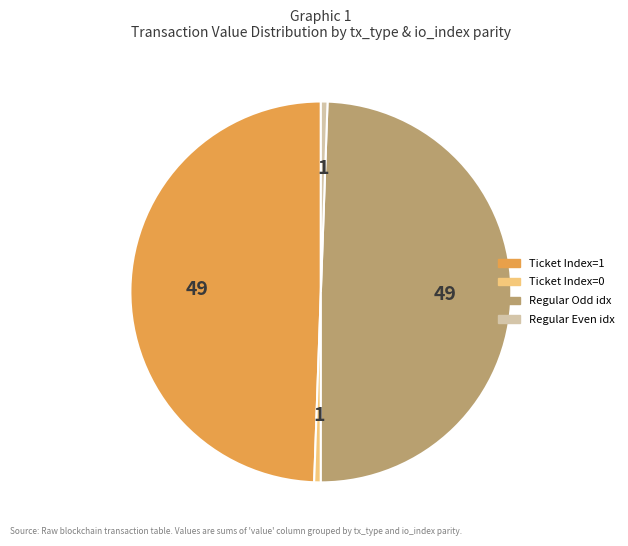

Does Ticket Index=0 account for over 50% of the chart?

No